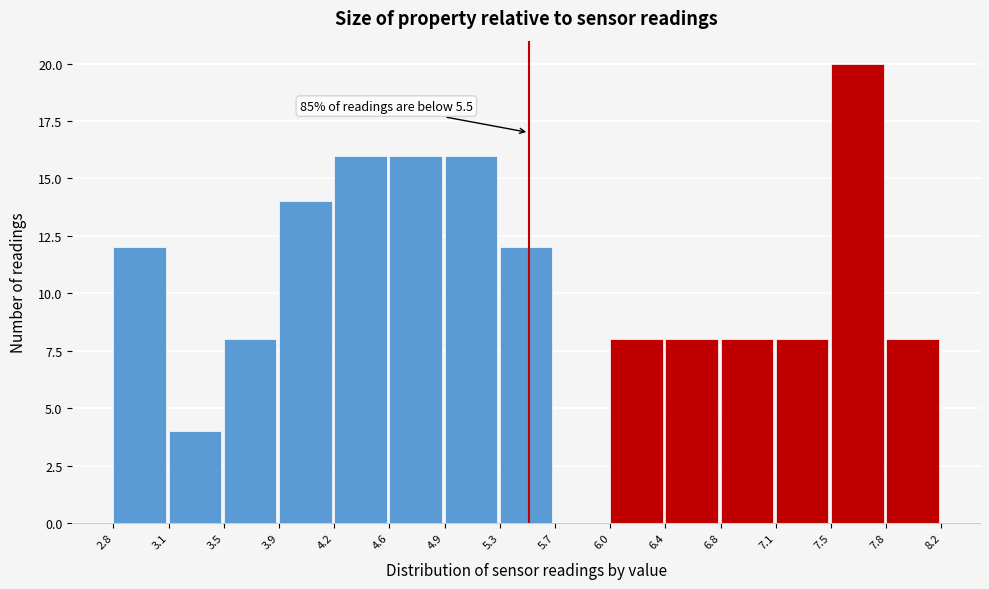

Over which range of the x-axis is the bar tallest?

7.5 to 7.8